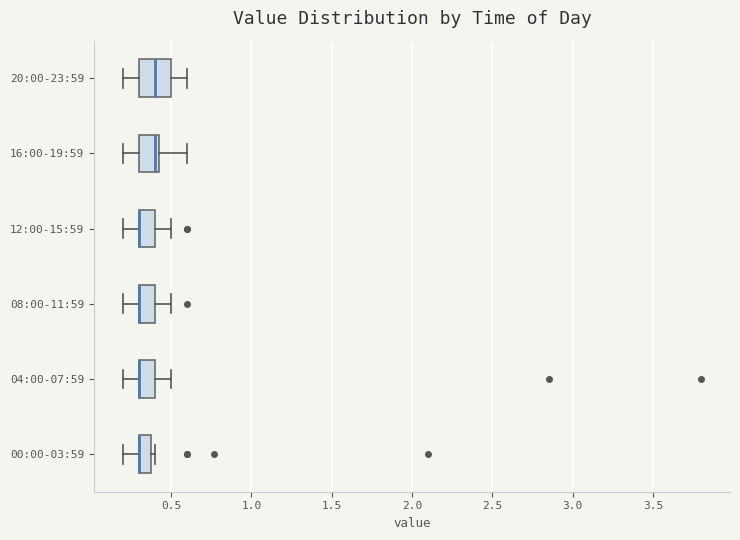

Reading bottom to top, read every box against the x-axis: the position of its median line, the range the box covers, and the ends of its whiskers. The values are not printed on the chart, so give them approximately, as read against the axis.

00:00-03:59: median 0.30 (drawn on the box's left edge), box 0.30 to 0.40, whiskers 0.20 to 0.40 (just right of the box's right edge)
04:00-07:59: median 0.30 (drawn on the box's left edge), box 0.30 to 0.40, whiskers 0.20 to 0.50
08:00-11:59: median 0.30 (drawn on the box's left edge), box 0.30 to 0.40, whiskers 0.20 to 0.50
12:00-15:59: median 0.30 (drawn on the box's left edge), box 0.30 to 0.40, whiskers 0.20 to 0.50
16:00-19:59: median 0.40, box 0.30 to 0.45, whiskers 0.20 to 0.60
20:00-23:59: median 0.40, box 0.30 to 0.50, whiskers 0.20 to 0.60